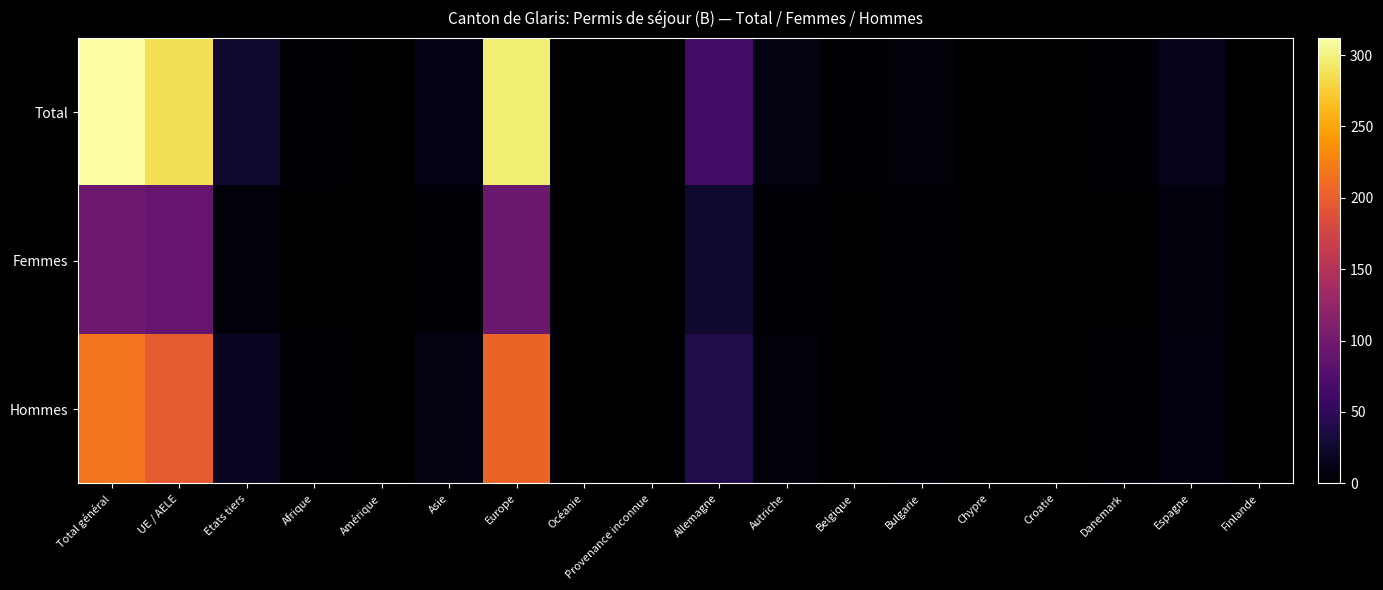

Which series has the widest spread of values?

Total